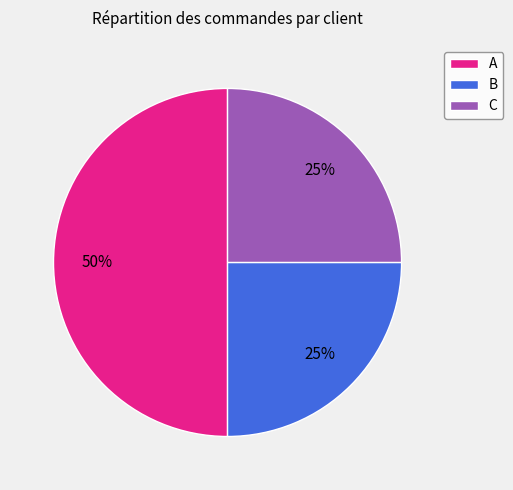

How many segments does this pie chart have?

3